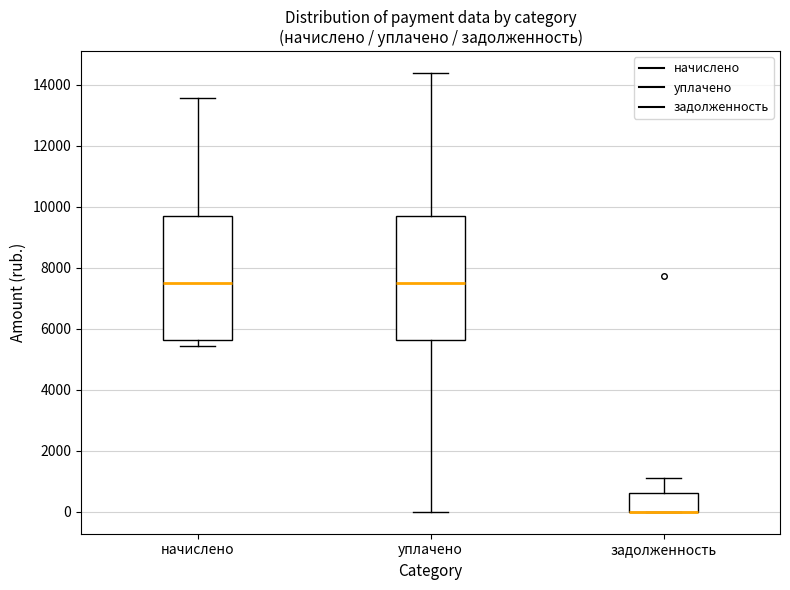

Reading left to right, read every box against the y-axis: the position of its median line, the range the box covers, and the ends of its whiskers. The values are not printed on the chart, so give them approximately, as read against the axis.

начислено: median 7600, box 5600 to 9600, whiskers 5400 to 13600
уплачено: median 7600, box 5600 to 9600, whiskers 0 to 14400
задолженность: median 0 (drawn on the box's lower edge), box 0 to 600, whiskers 0 to 1200